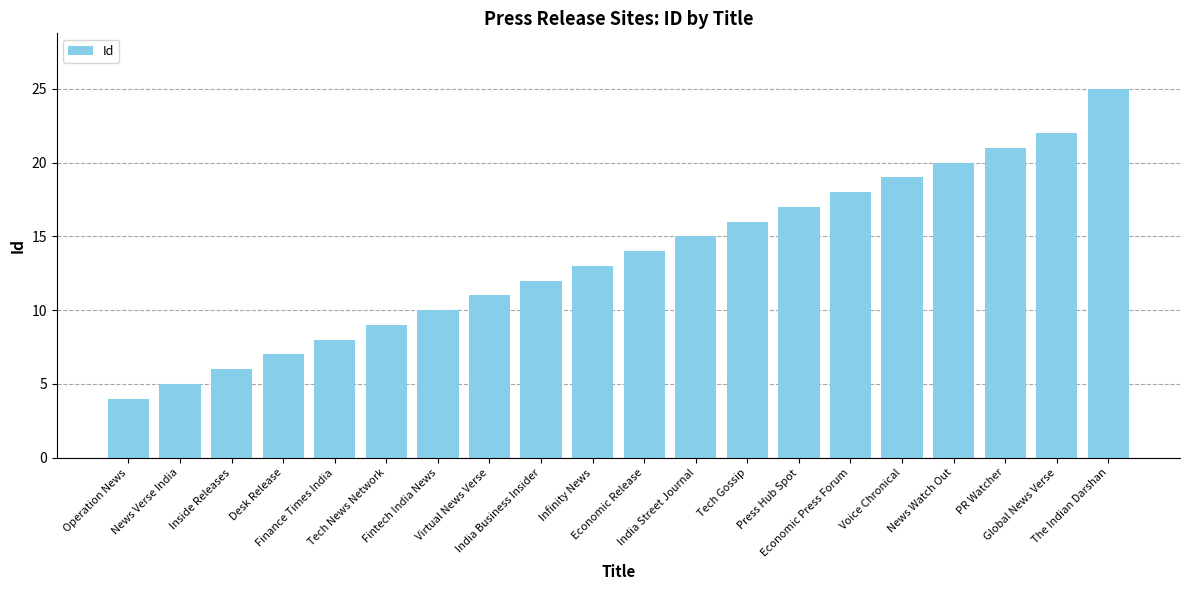

Between Finance Times India and News Watch Out, which is larger?

News Watch Out